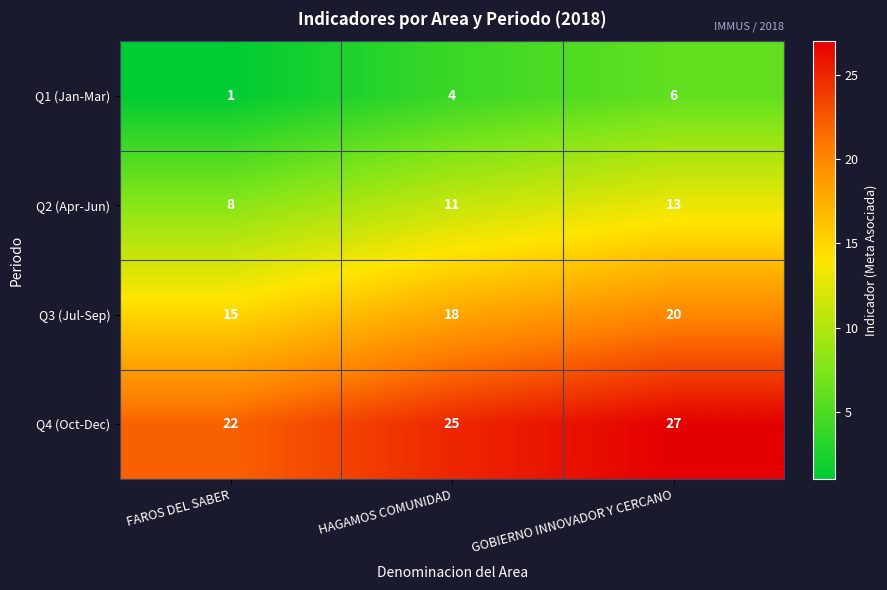

Reading right to left, extract all data points from this chart.

Q1 (Jan-Mar): GOBIERNO INNOVADOR Y CERCANO=6	HAGAMOS COMUNIDAD=4	FAROS DEL SABER=1
Q2 (Apr-Jun): GOBIERNO INNOVADOR Y CERCANO=13	HAGAMOS COMUNIDAD=11	FAROS DEL SABER=8
Q3 (Jul-Sep): GOBIERNO INNOVADOR Y CERCANO=20	HAGAMOS COMUNIDAD=18	FAROS DEL SABER=15
Q4 (Oct-Dec): GOBIERNO INNOVADOR Y CERCANO=27	HAGAMOS COMUNIDAD=25	FAROS DEL SABER=22